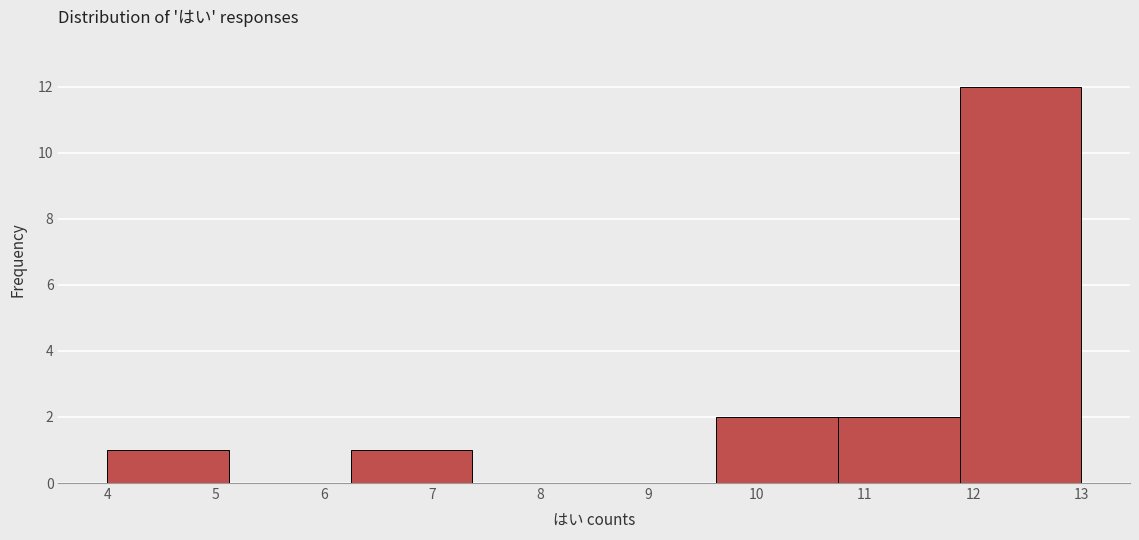

How tall is the bar that spans 6.3 to 7.4 on the x-axis? Neither the bar edges nor the heights are printed on the chart, so give them approximately, as read against the axes.

1